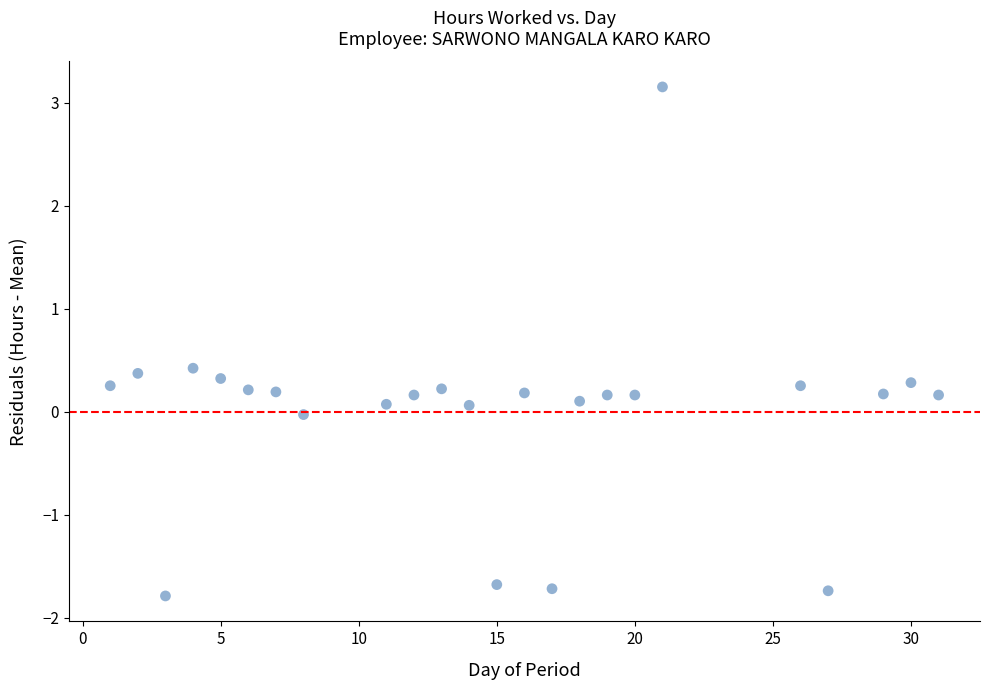

What is the range of Y values (max minus min)?

4.9